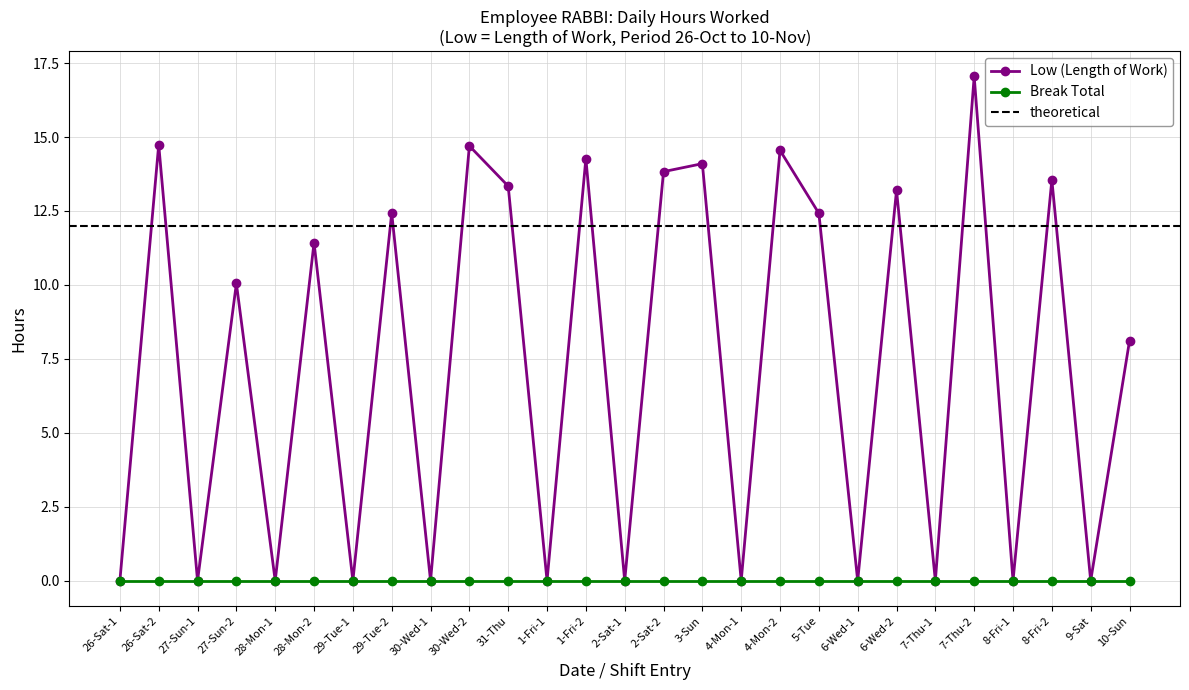

What is the difference between the second highest and second lowest values?

14.7